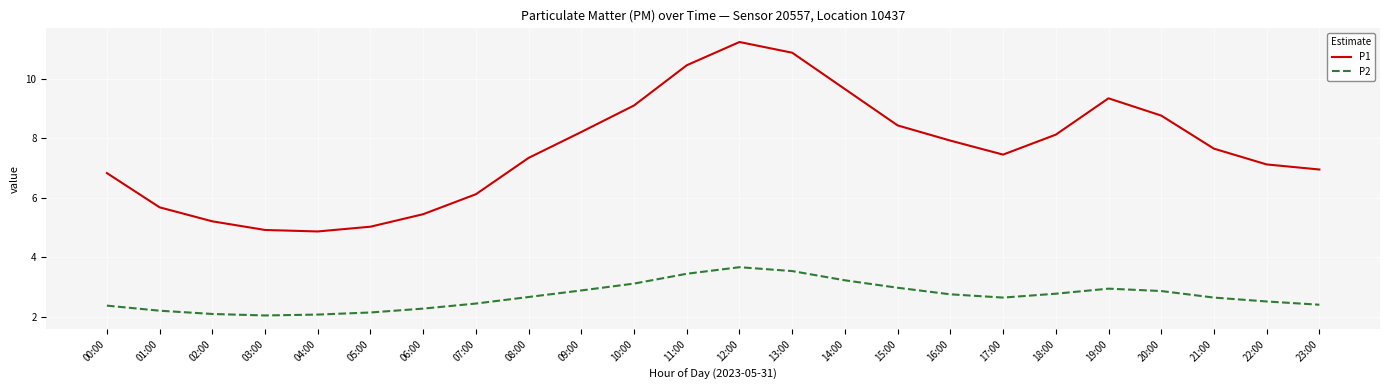

Rank the series by their maximum value, from lowest to highest.

P2, P1